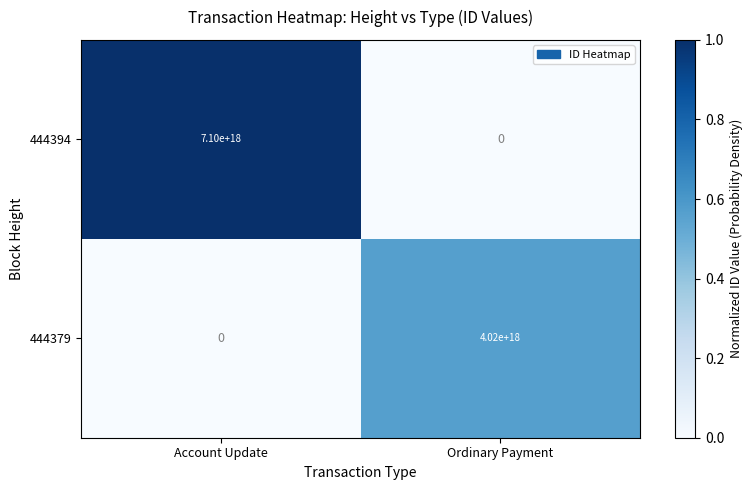

How many data points does each series have?

2